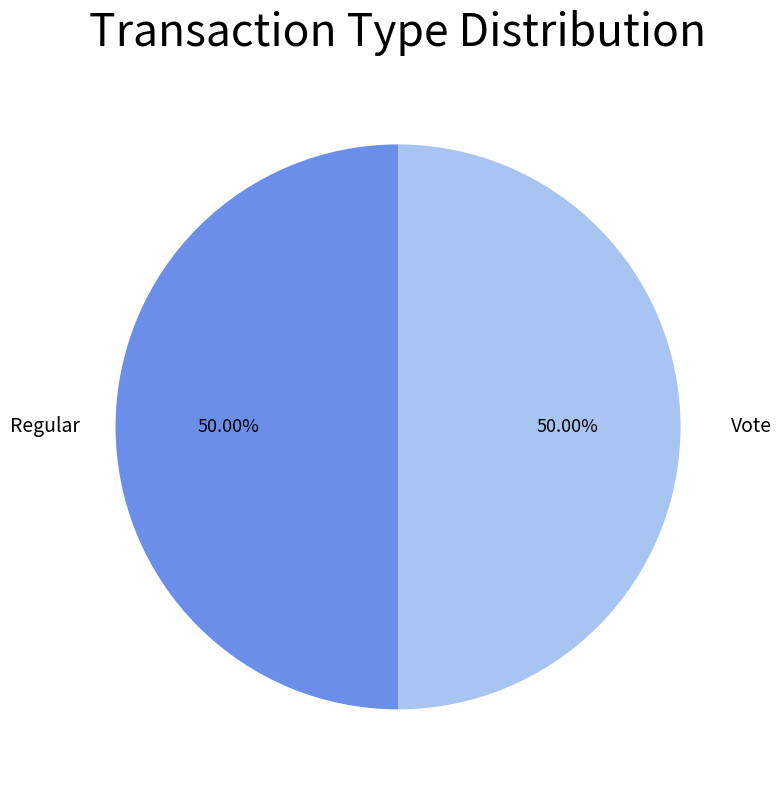

What is the ratio of the value at Vote to the value at Regular?

1.0